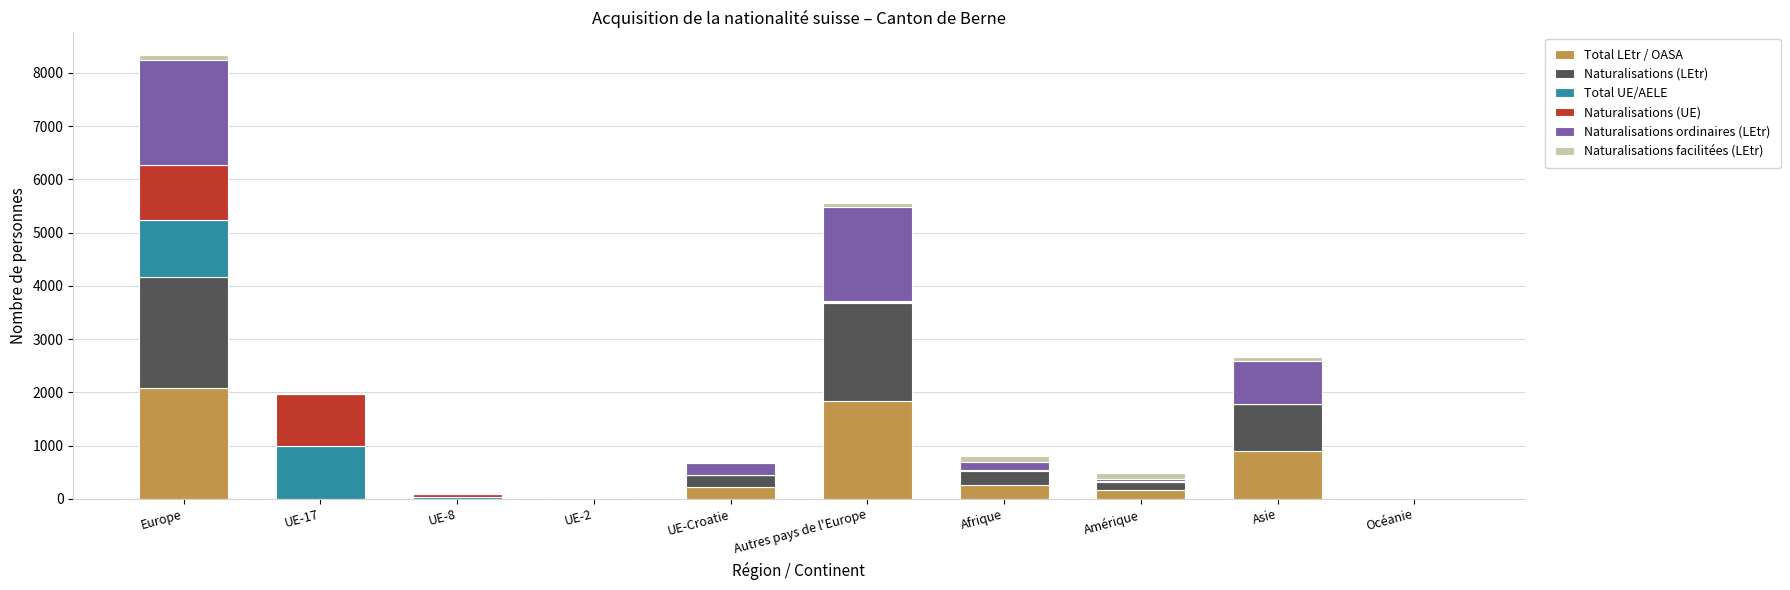

Which category has the highest value in the Total LEtr / OASA series?

Europe